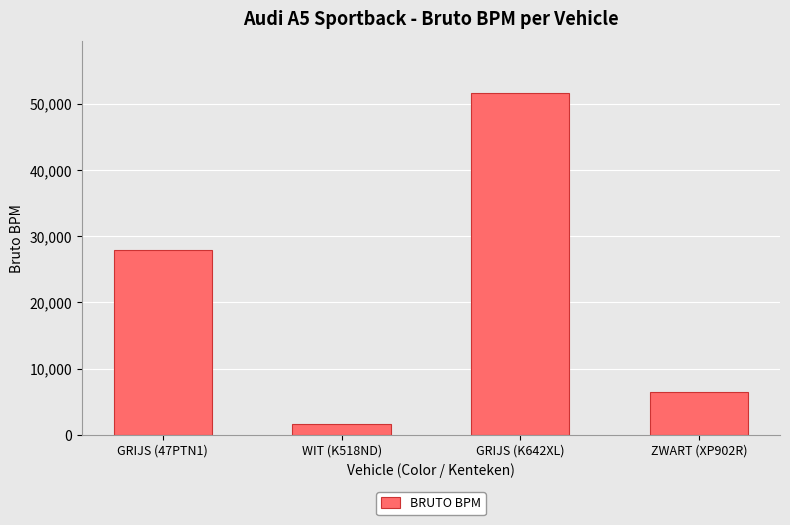

Where is the data nearest to the value 26632?

GRIJS (47PTN1)